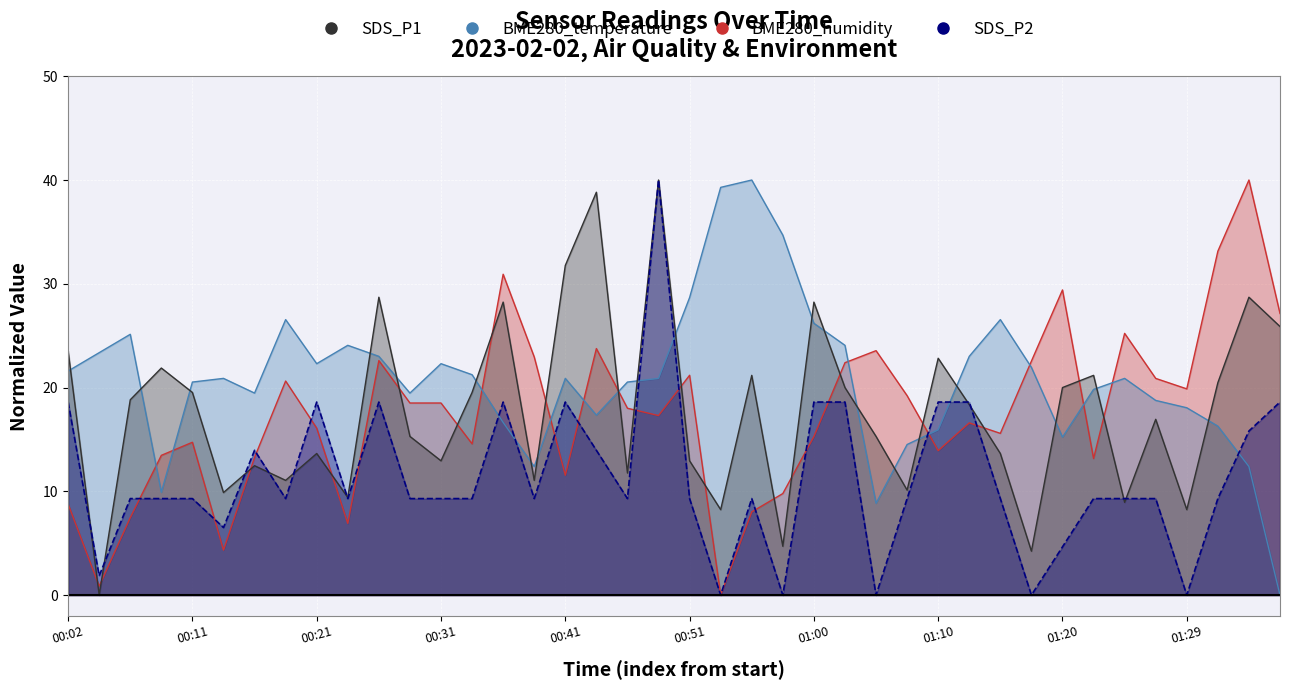

How many intersections are there between SDS_P1 and BME280_humidity?

19